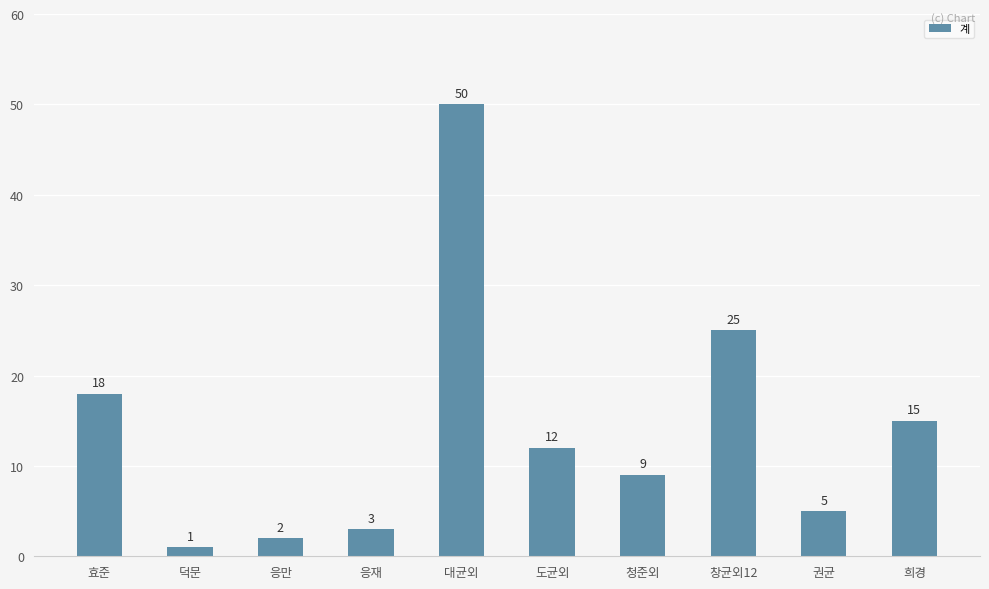

Where does the data first go above 12?

효준